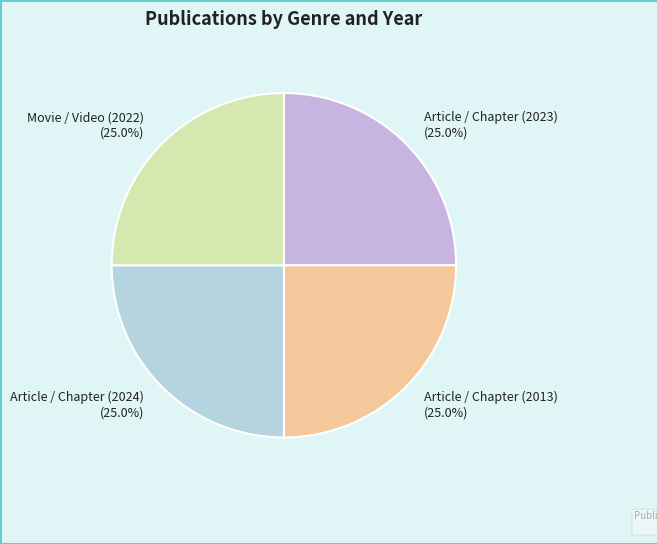

What portion of the pie excludes Article / Chapter (2024)?

75.0%